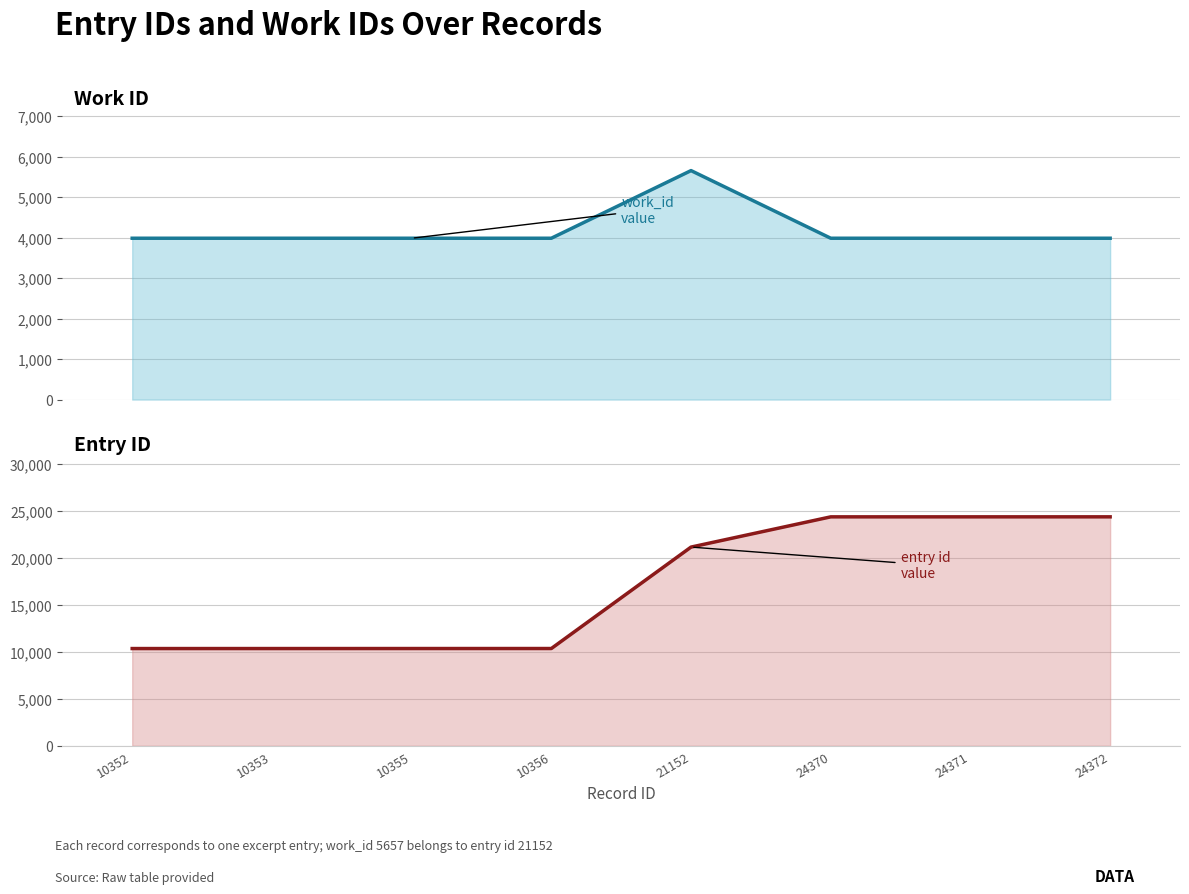

Rank the categories by id value from lowest to highest.

10352, 10353, 10355, 10356, 21152, 24370, 24371, 24372